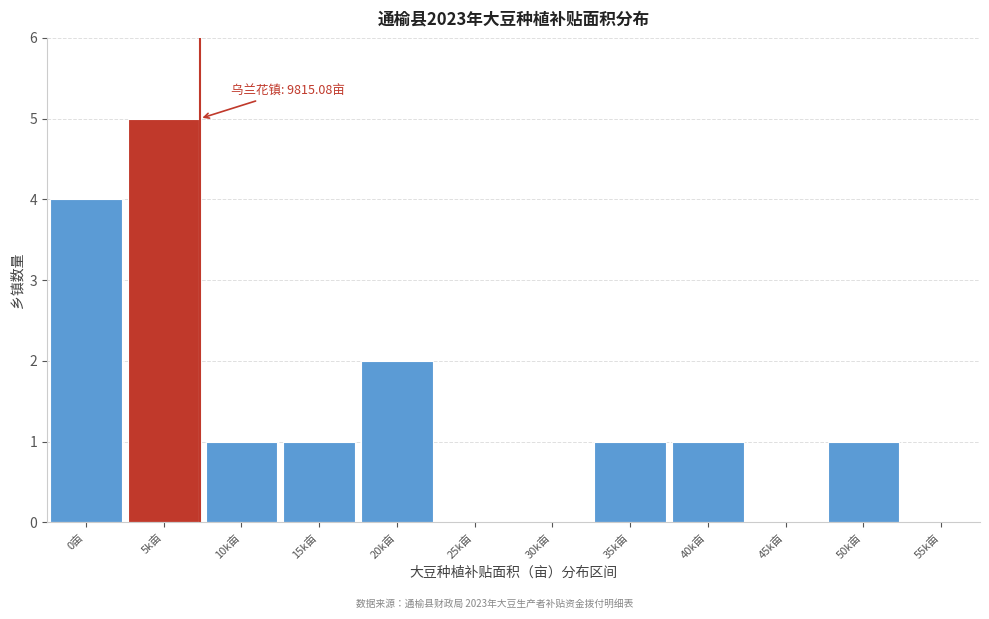

Reading right to left, list all the values displayed in this chart.

55k亩=0	50k亩=1	45k亩=0	40k亩=1	35k亩=1	30k亩=0	25k亩=0	20k亩=2	15k亩=1	10k亩=1	5k亩=5	0亩=4